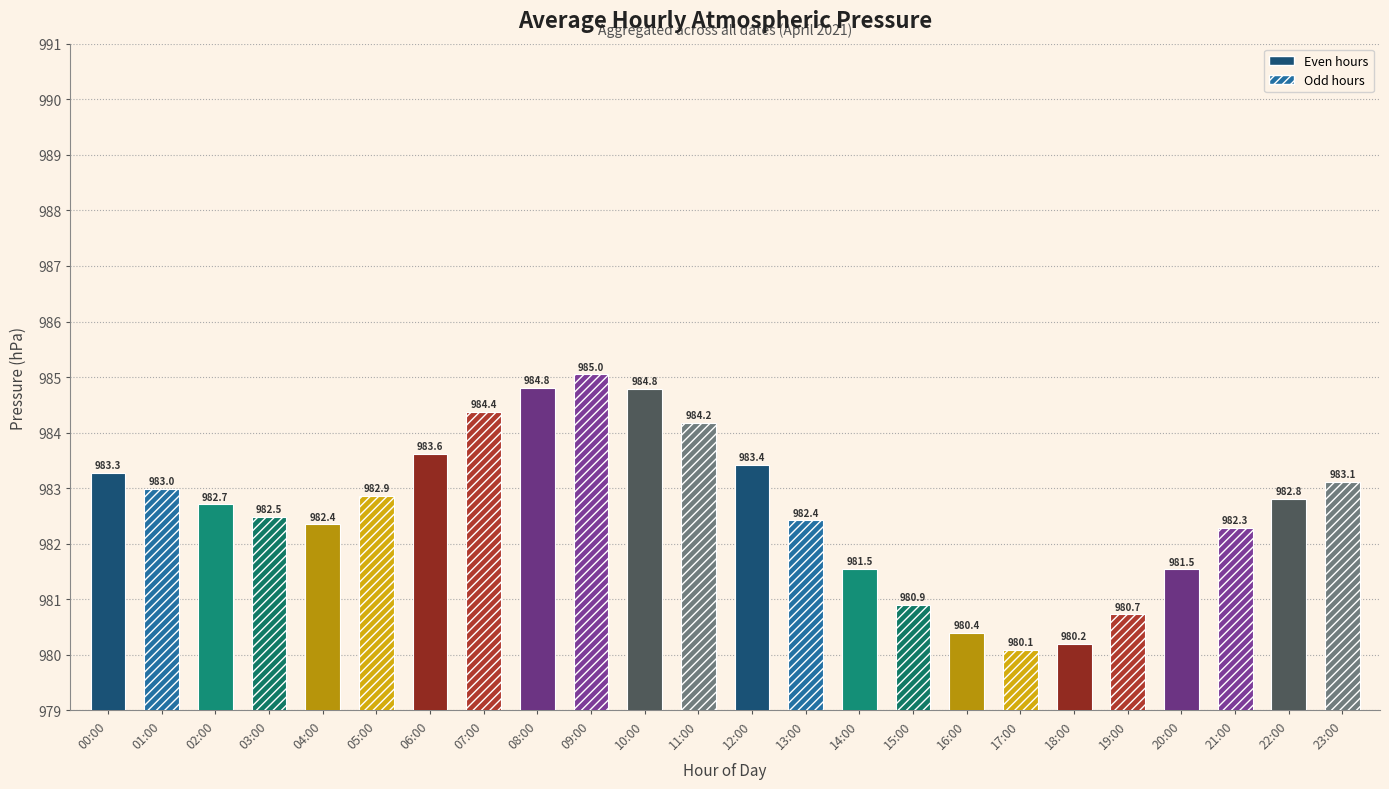

What is the difference between the second highest and second lowest values?

4.6